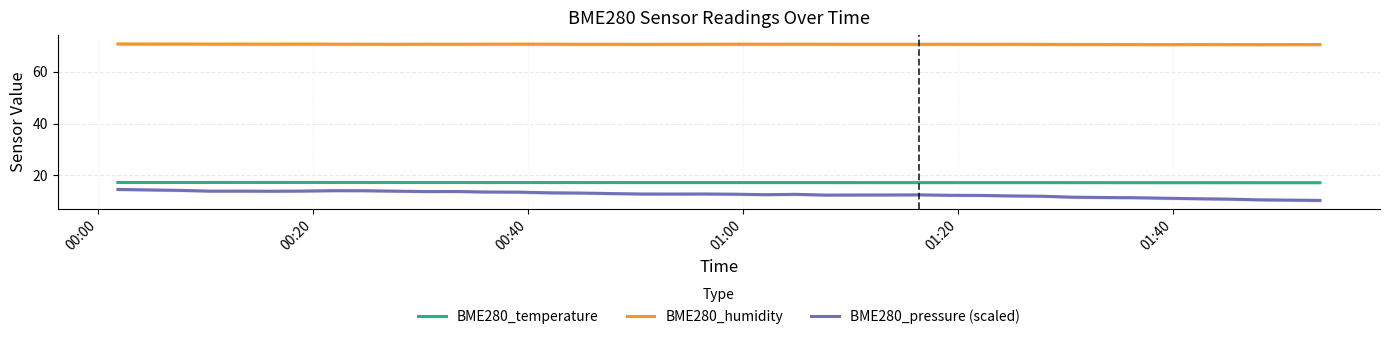

What is the value of the BME280_pressure (scaled) point at the 36th from the left?

11.0